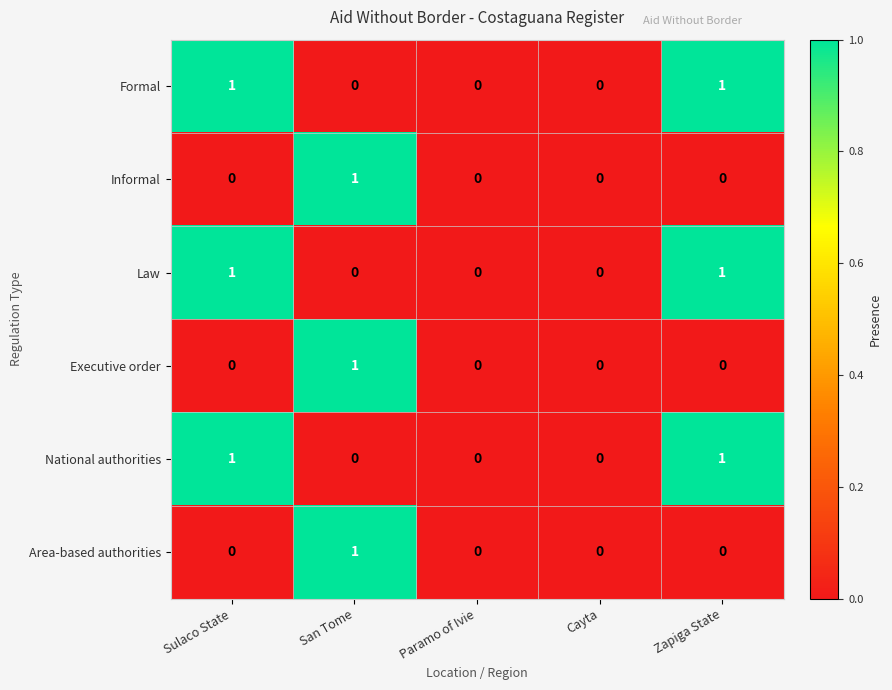

How many Area-based authorities values are between 0 and 1?

5